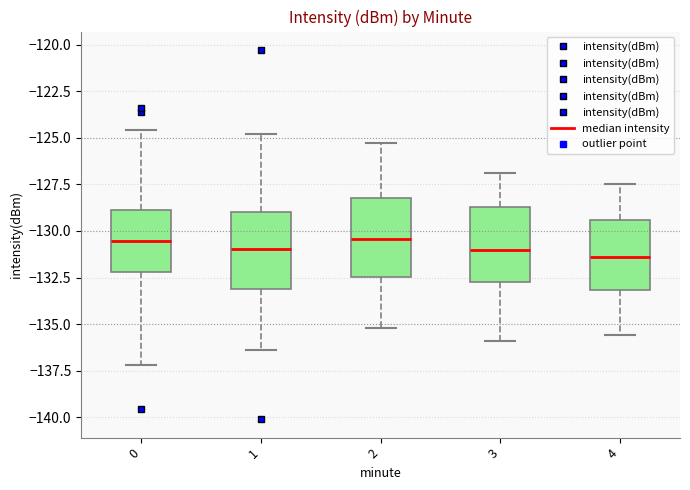

Where is the lower edge of the box at x = 1 on the y-axis? The values are not printed on the chart, so give them approximately, as read against the axis.

-133.0